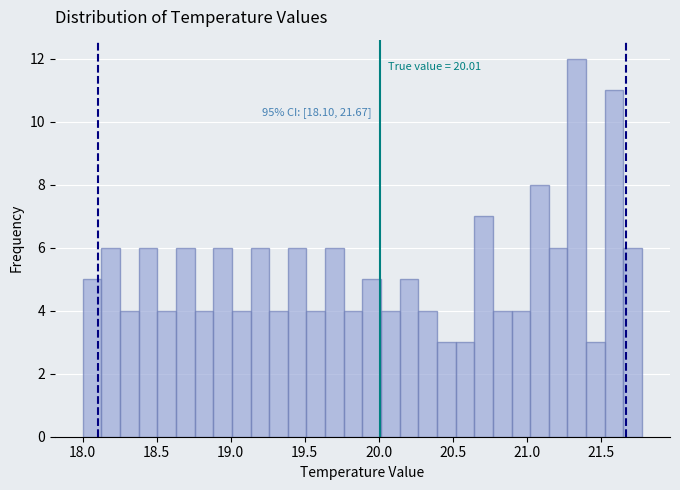

Around what value on the x-axis is the tallest bar? Give the approximate position of its centre, as read against the axis.

21.35